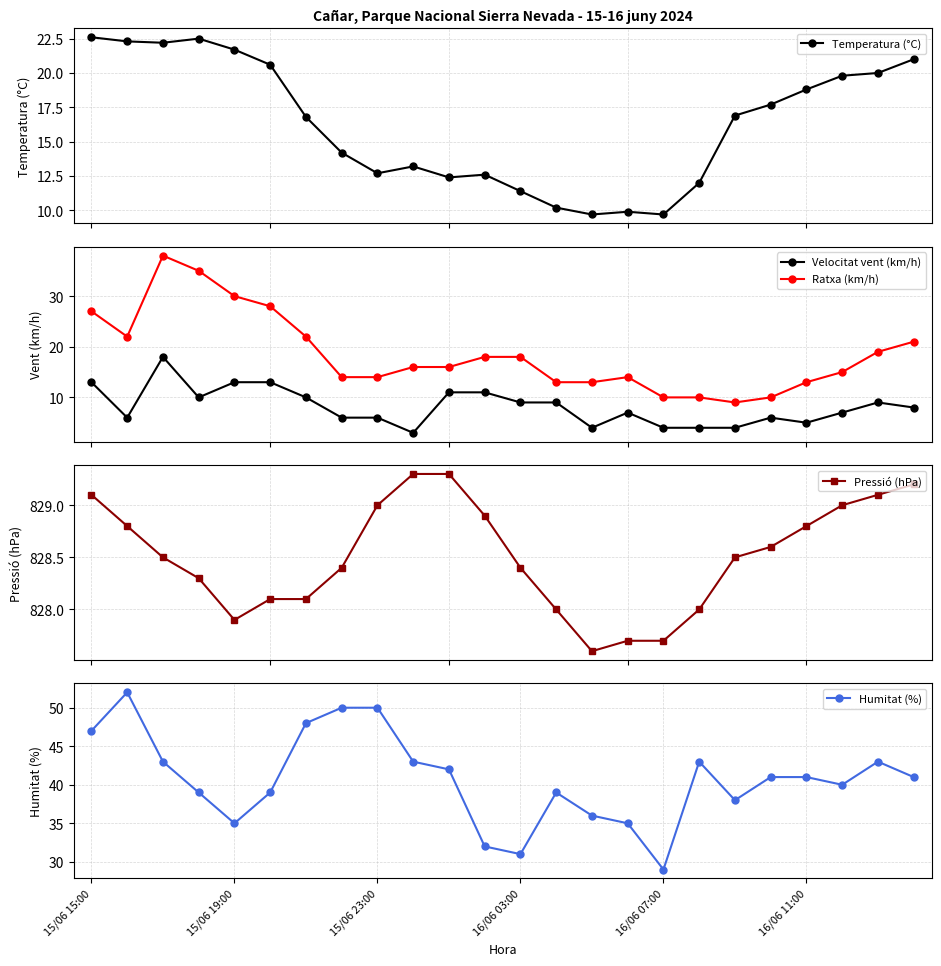

What is the value of the Ratxa (km/h) point at the 1st from the left?

27